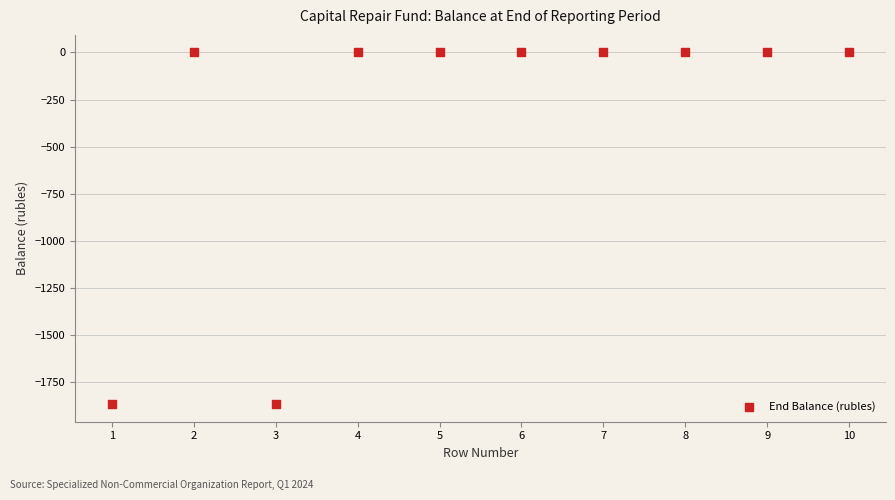

What is the range of Y values (max minus min)?

1868.5